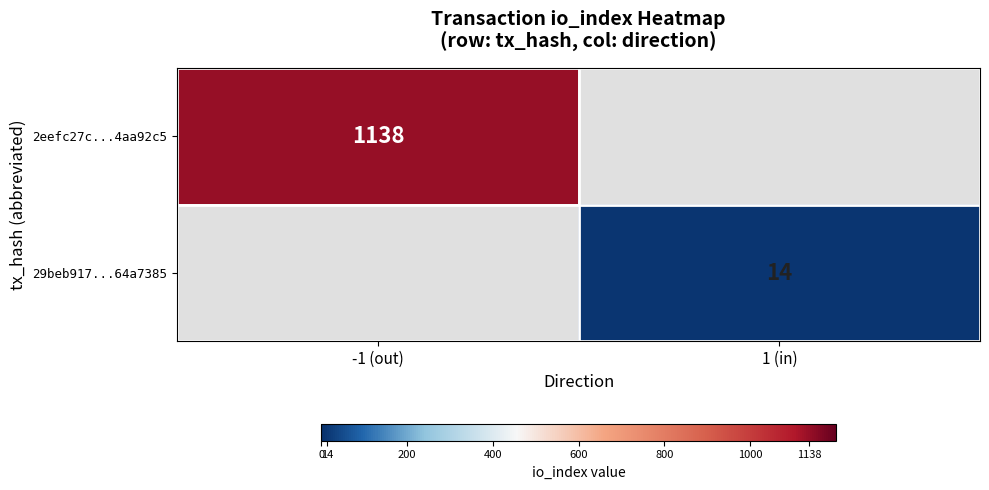

True or false: 2eefc27c...4aa92c5 has a value of 1138 at -1 (out).

True